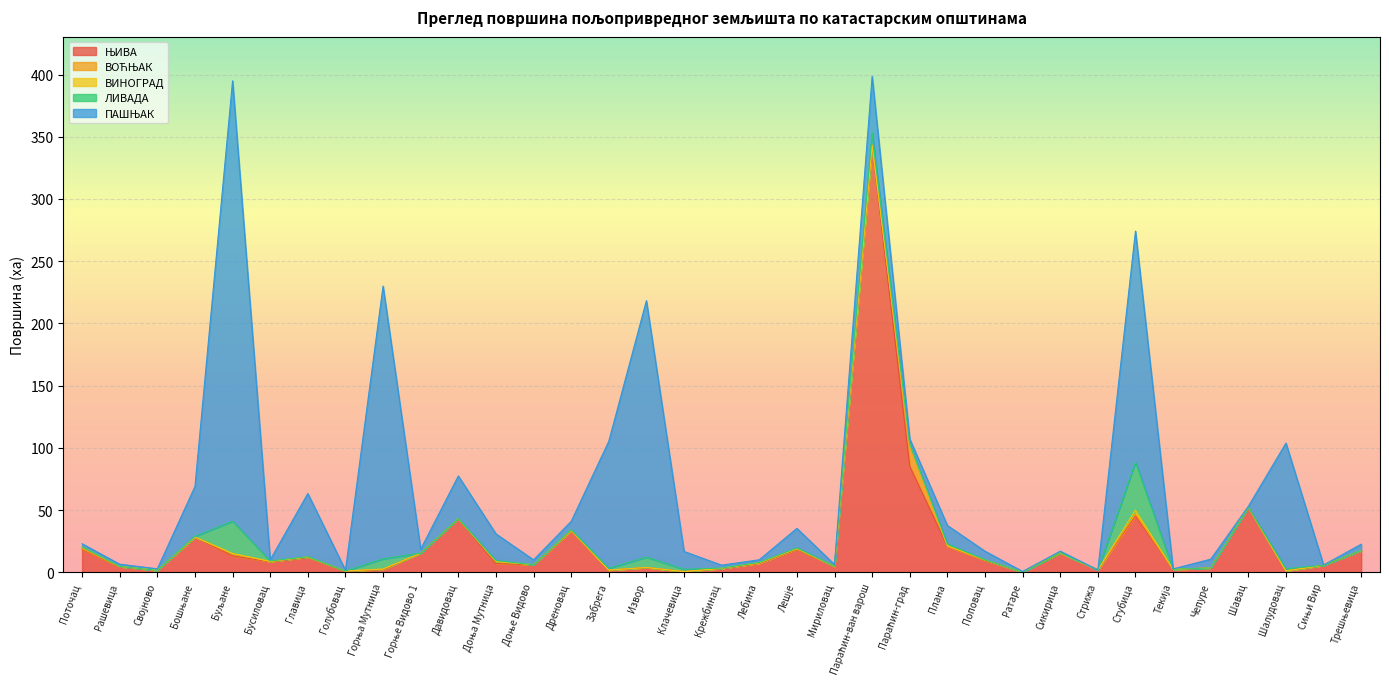

At how many categories does at least one series exceed 345?

1